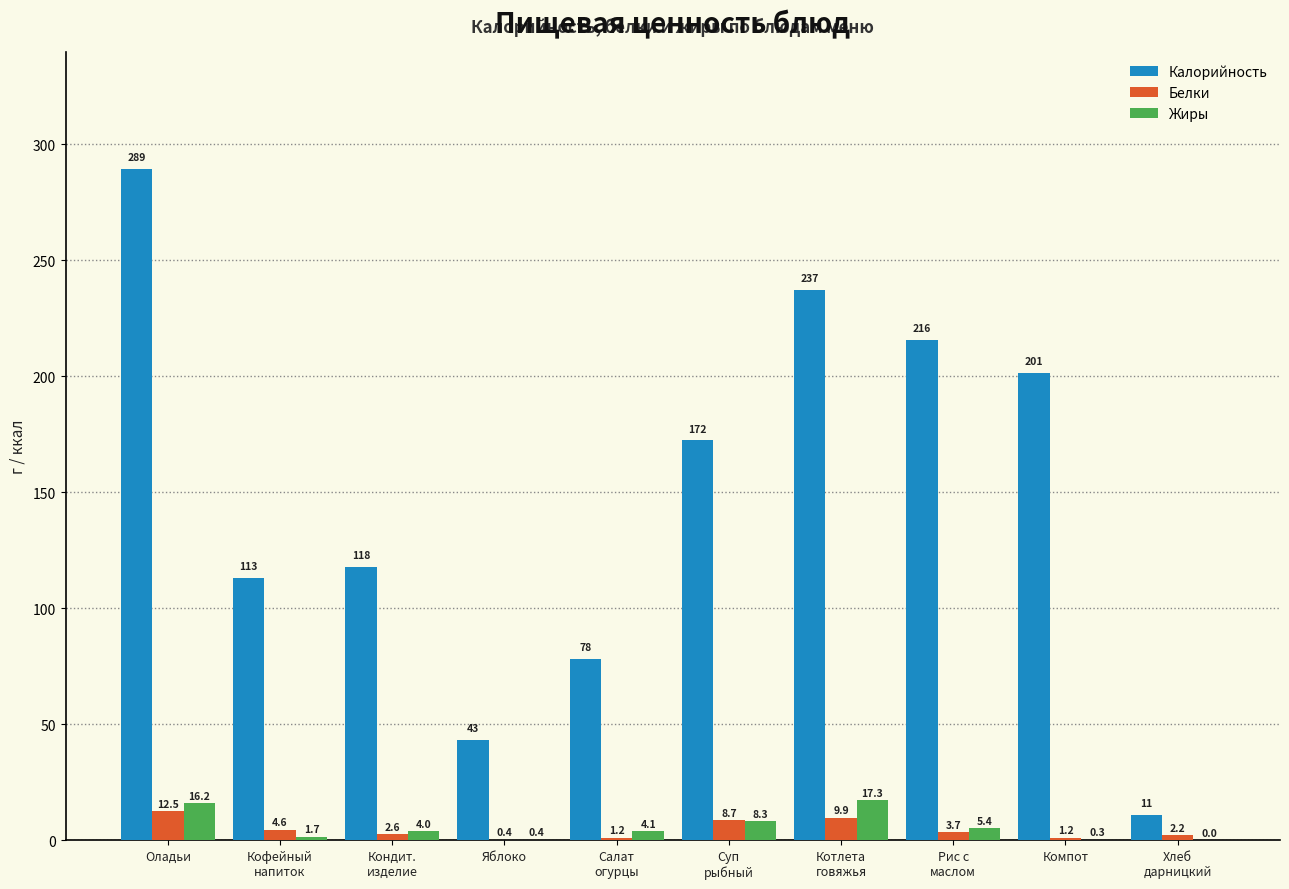

How many groups of bars are there?

10